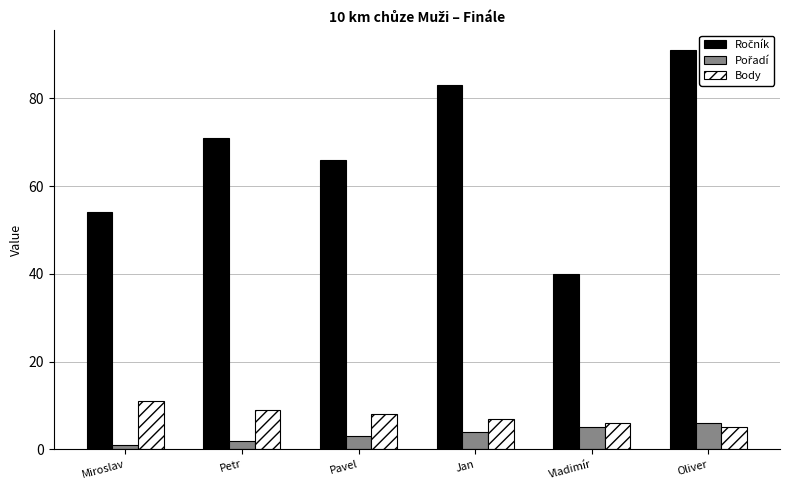

At which category is the sum across all series the highest?

Oliver